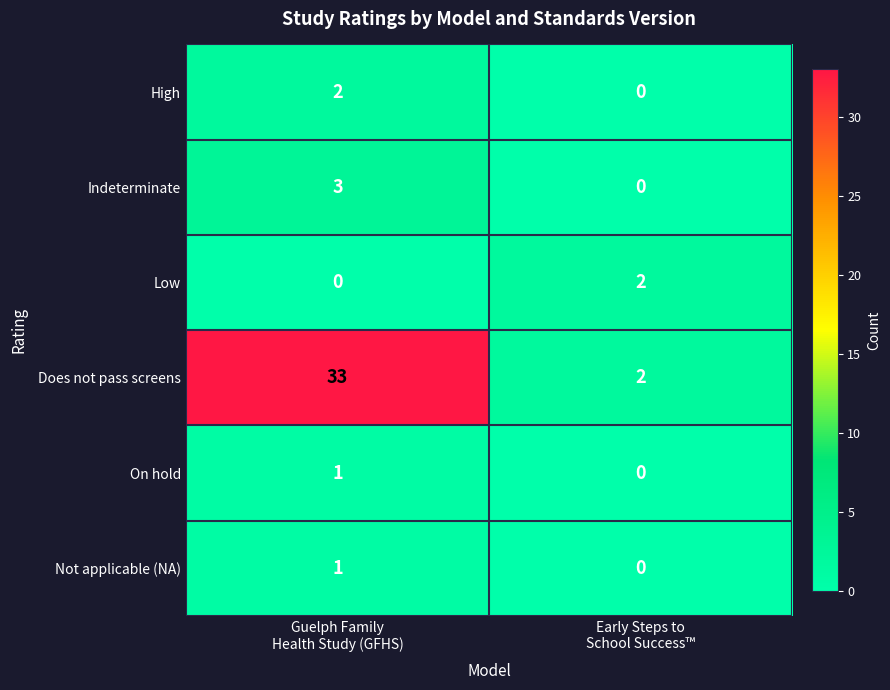

What is the maximum value shown in the chart?

33